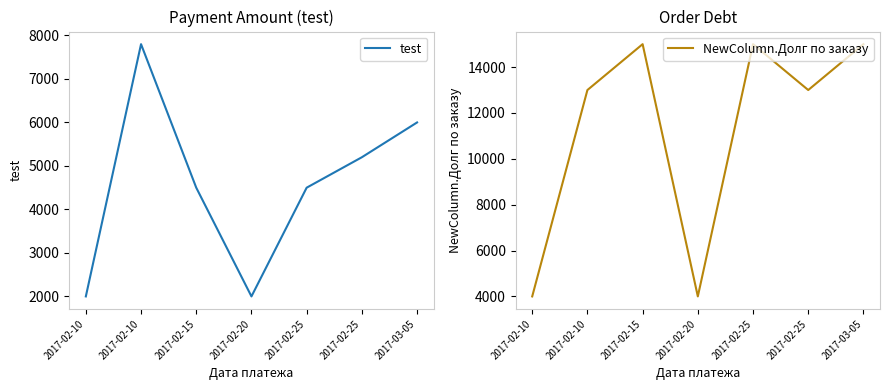

What is the label of the 2nd point from the right?

2017-02-25